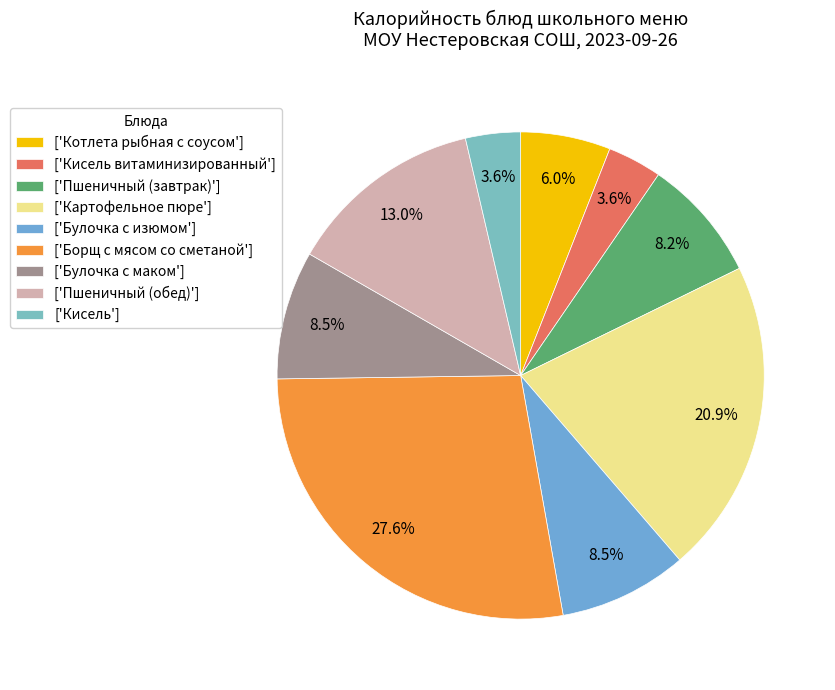

How many segments does this pie chart have?

9